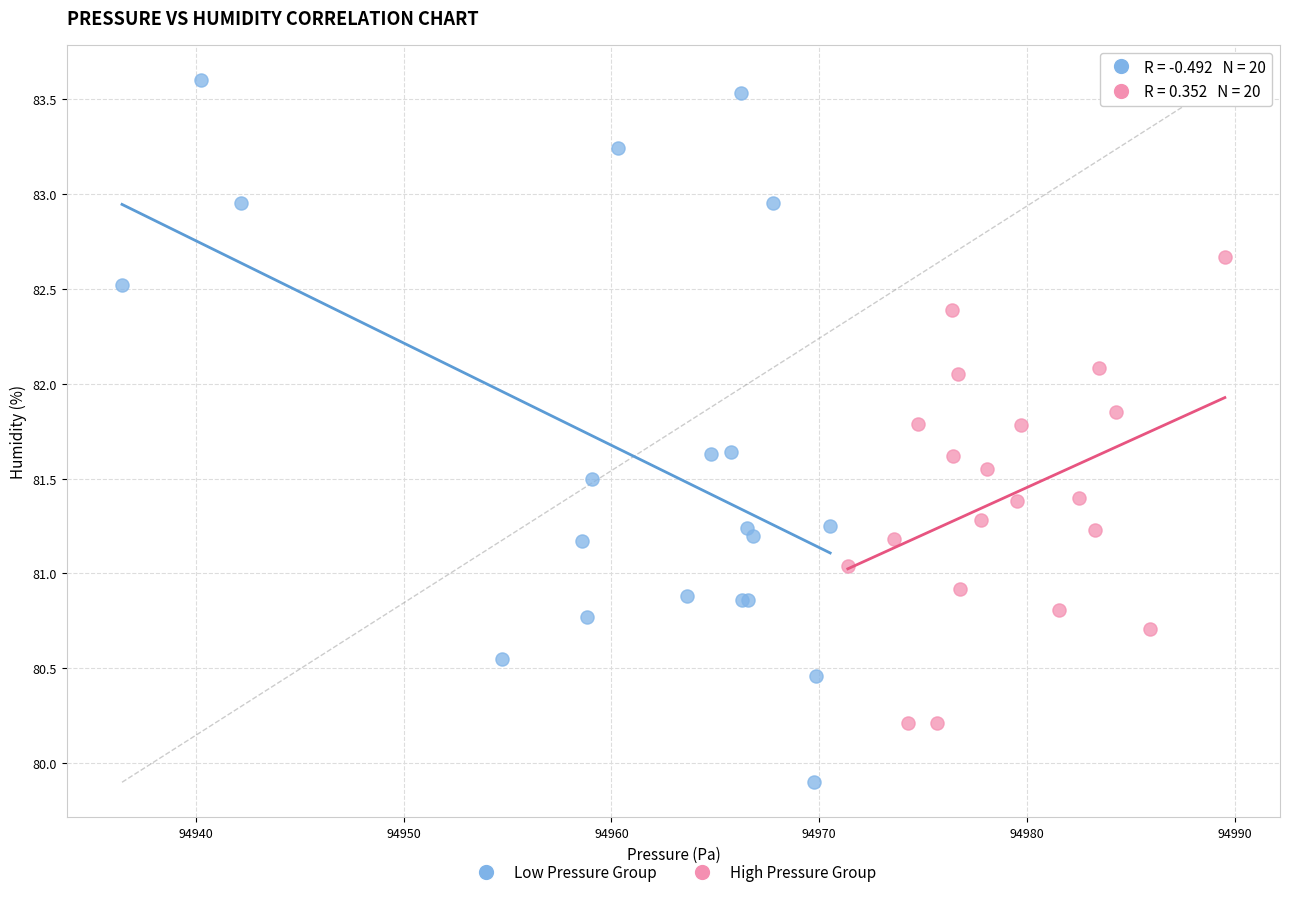

Which series has the widest spread of Y values?

Low Pressure Group